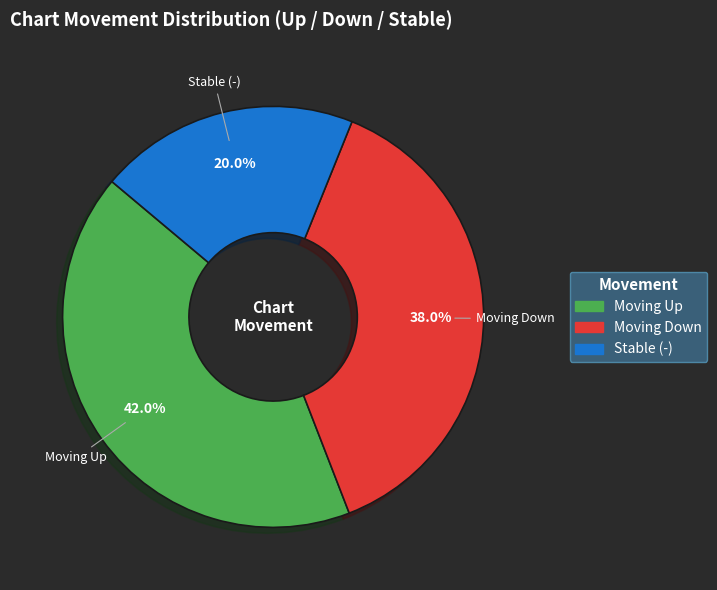

Is there a majority slice in this chart?

No